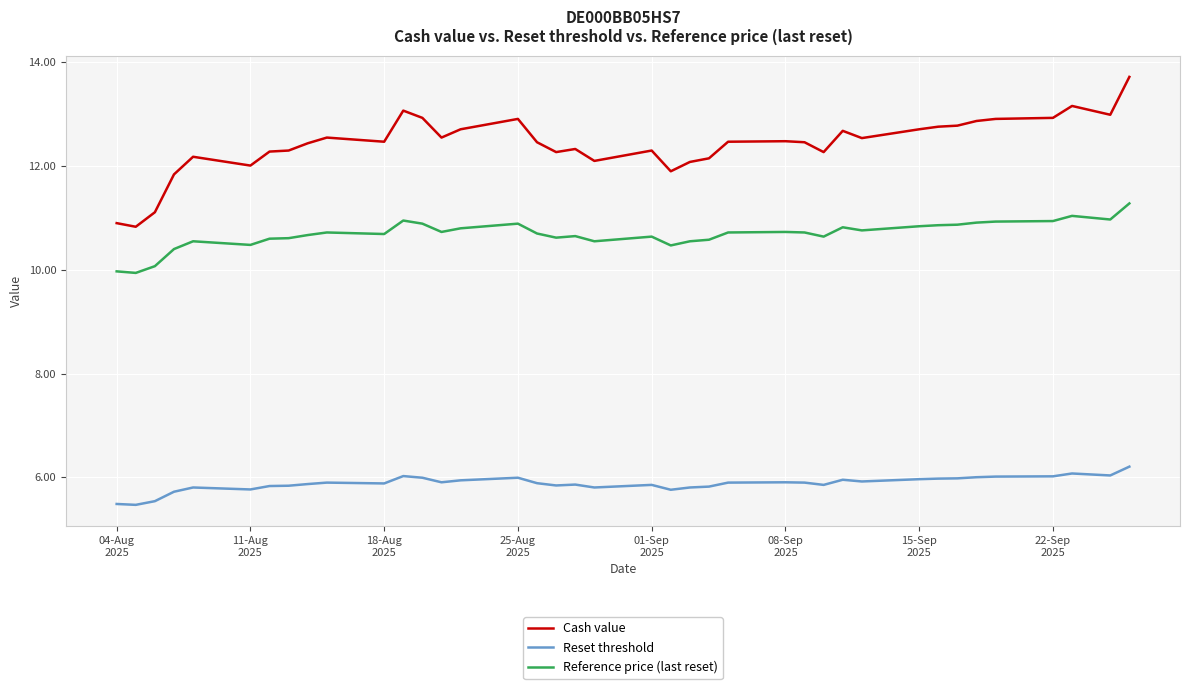

At how many categories does at least one series exceed 9?

39